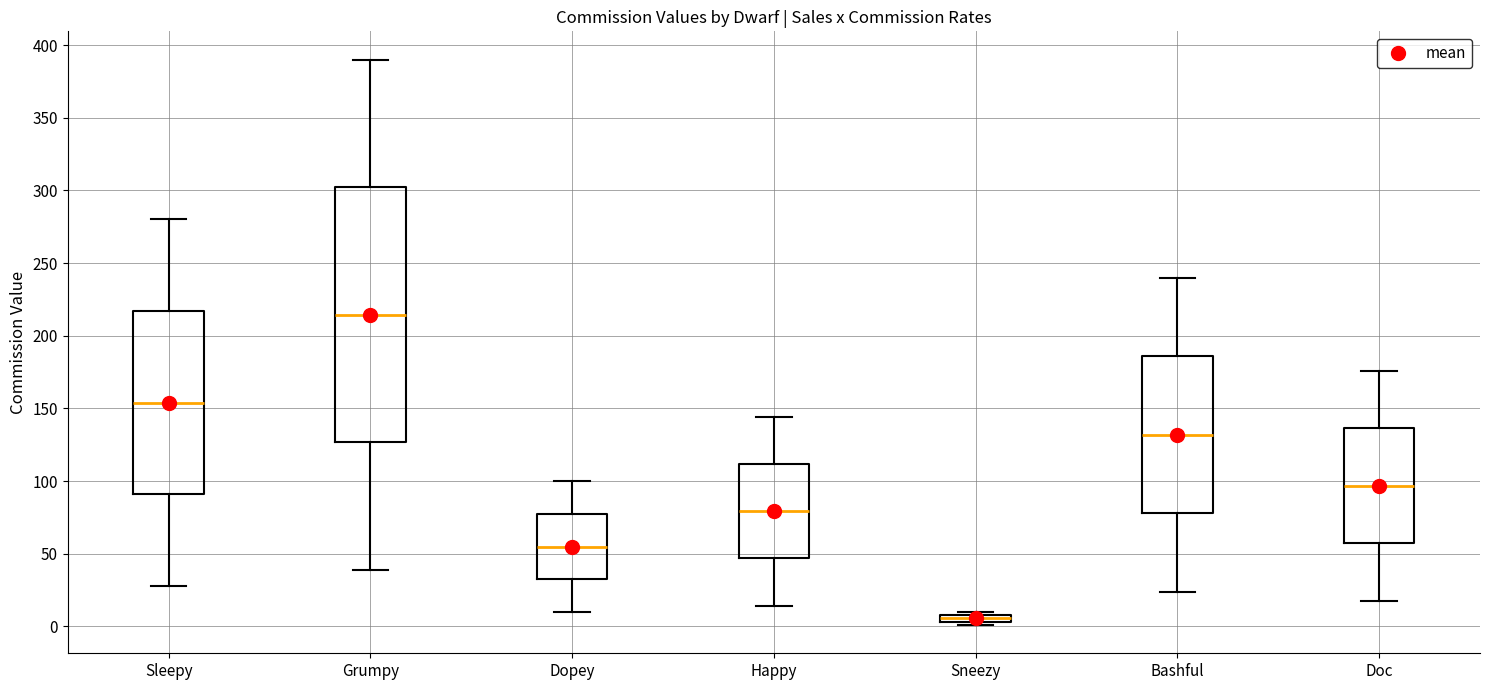

Which box is the tallest, from its lower edge to its upper edge?

Grumpy